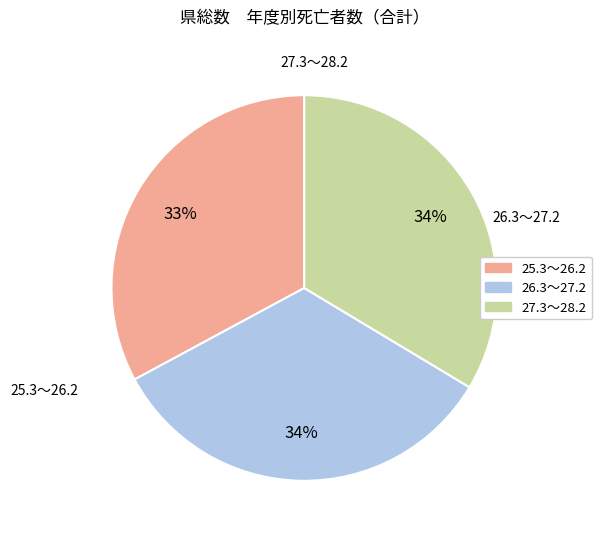

Is the sum of 27.3～28.2 and 26.3～27.2 greater than half?

Yes